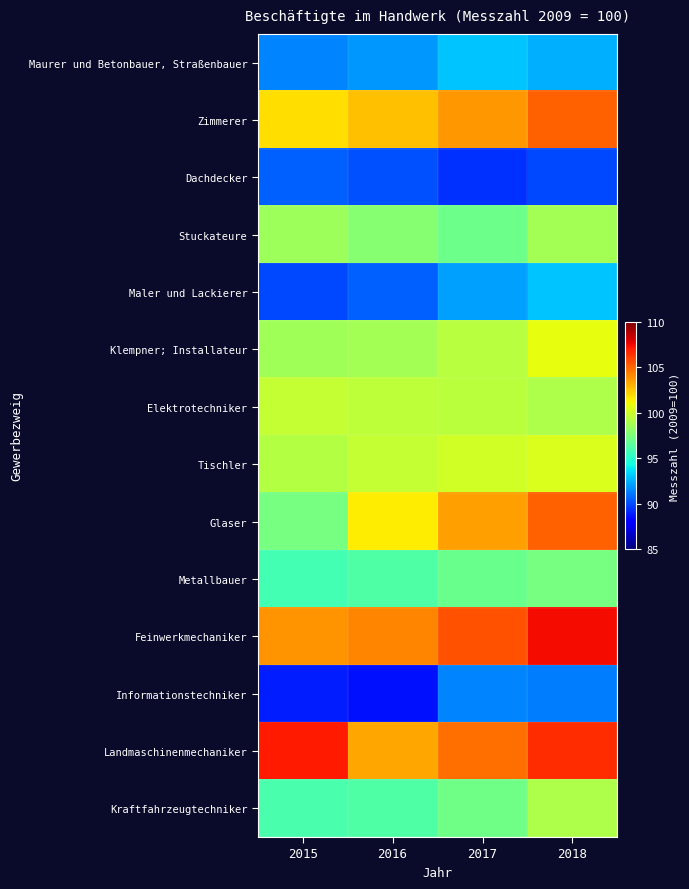

How many series are shown in this chart?

14